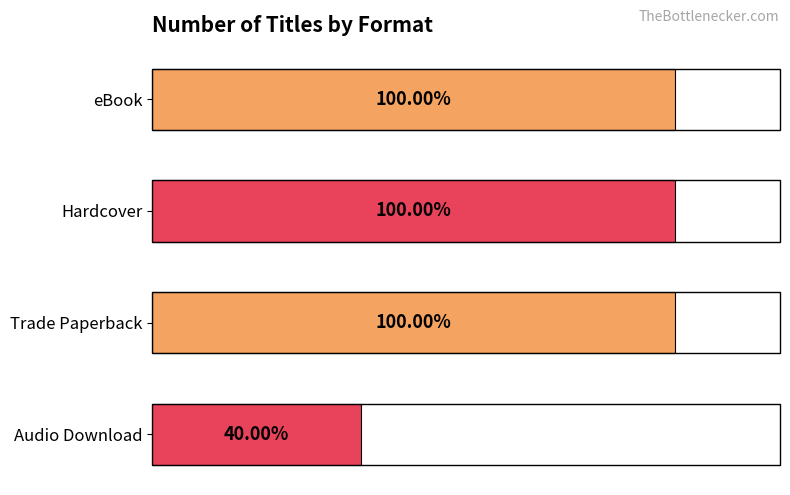

Does the chart contain any negative values?

No